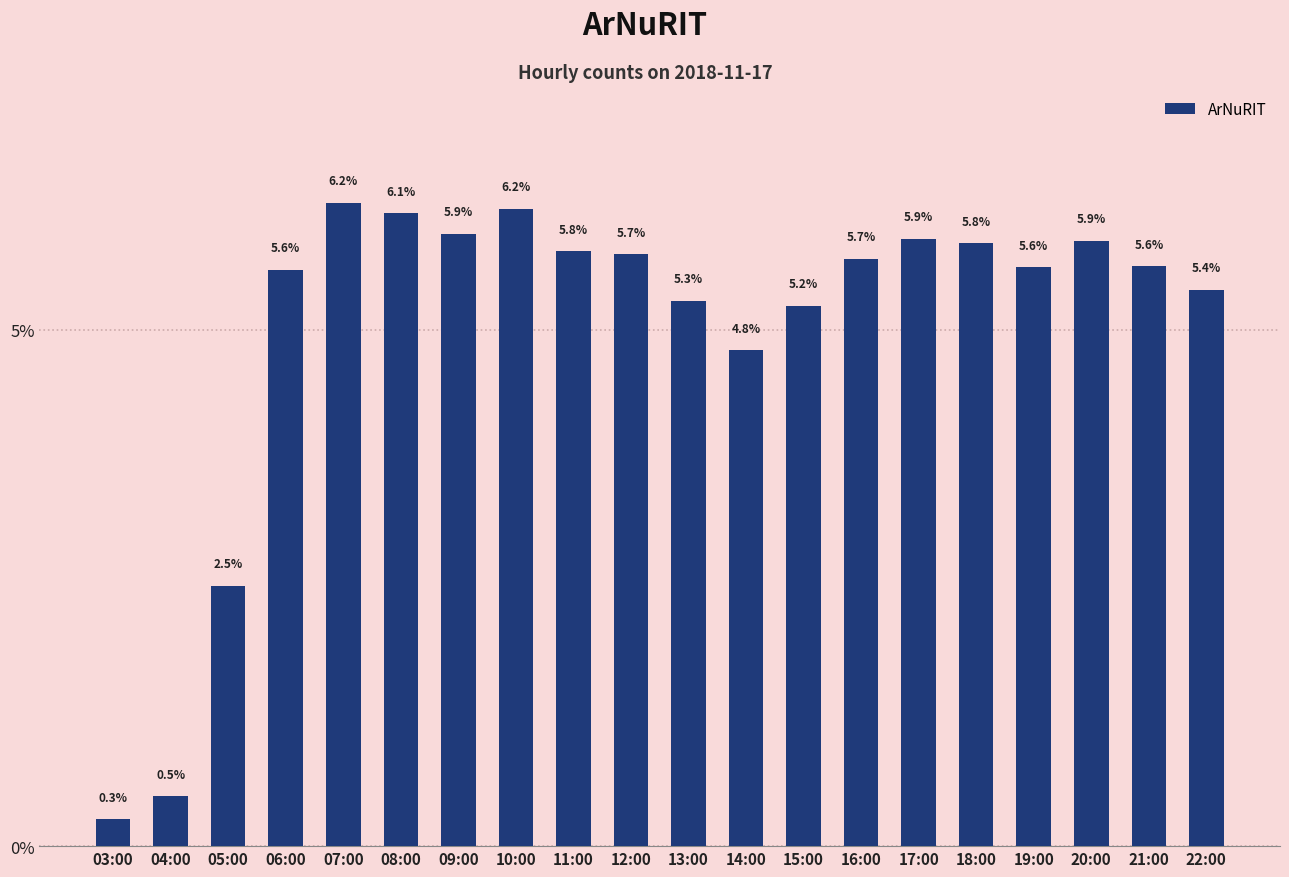

Approximately how many times larger is the value at 20:00 compared to 15:00?

1.1